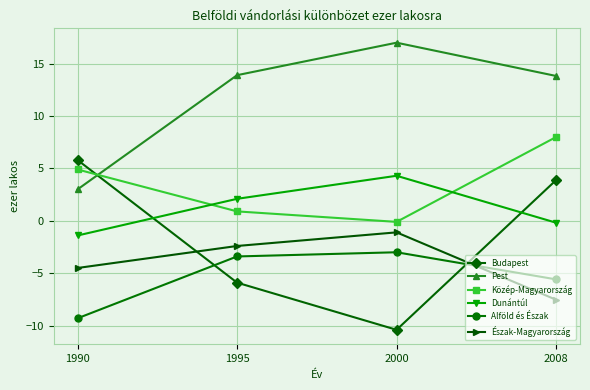

True or false: Pest and Budapest intersect in this chart.

True